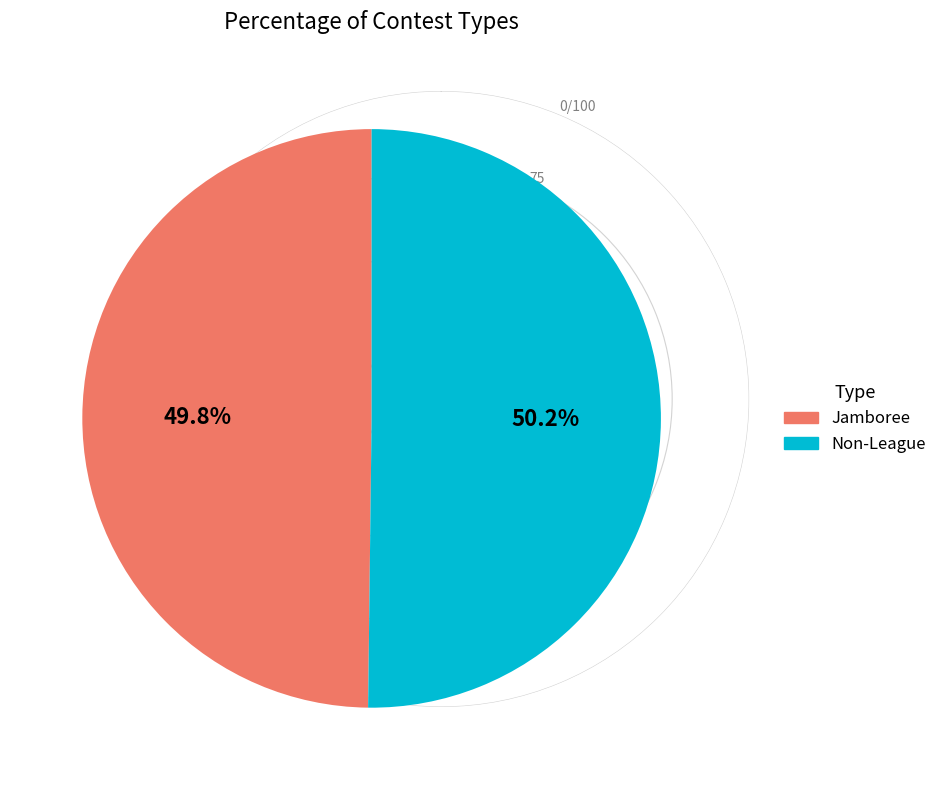

True or false: Non-League accounts for 50% of the total.

True